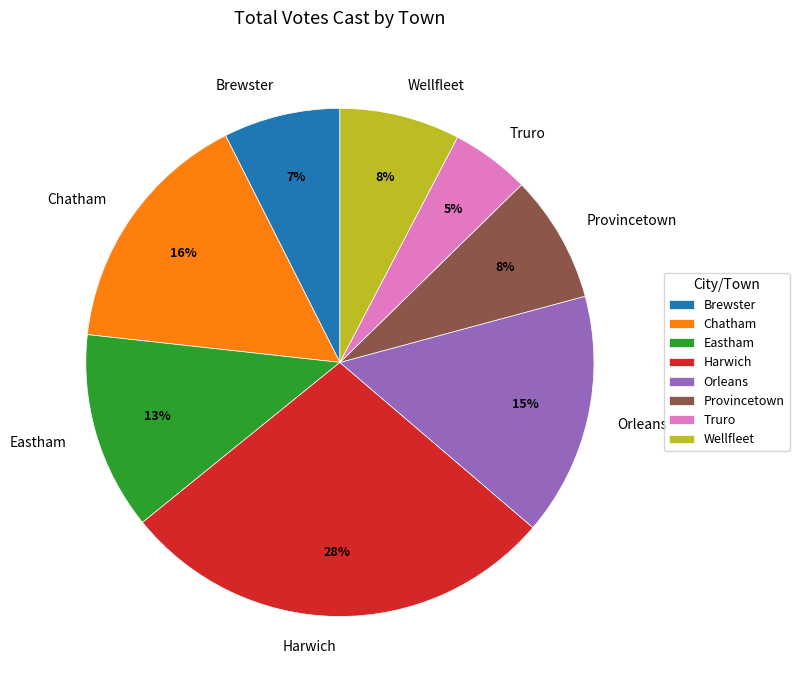

What is the largest slice in the pie chart?

Harwich